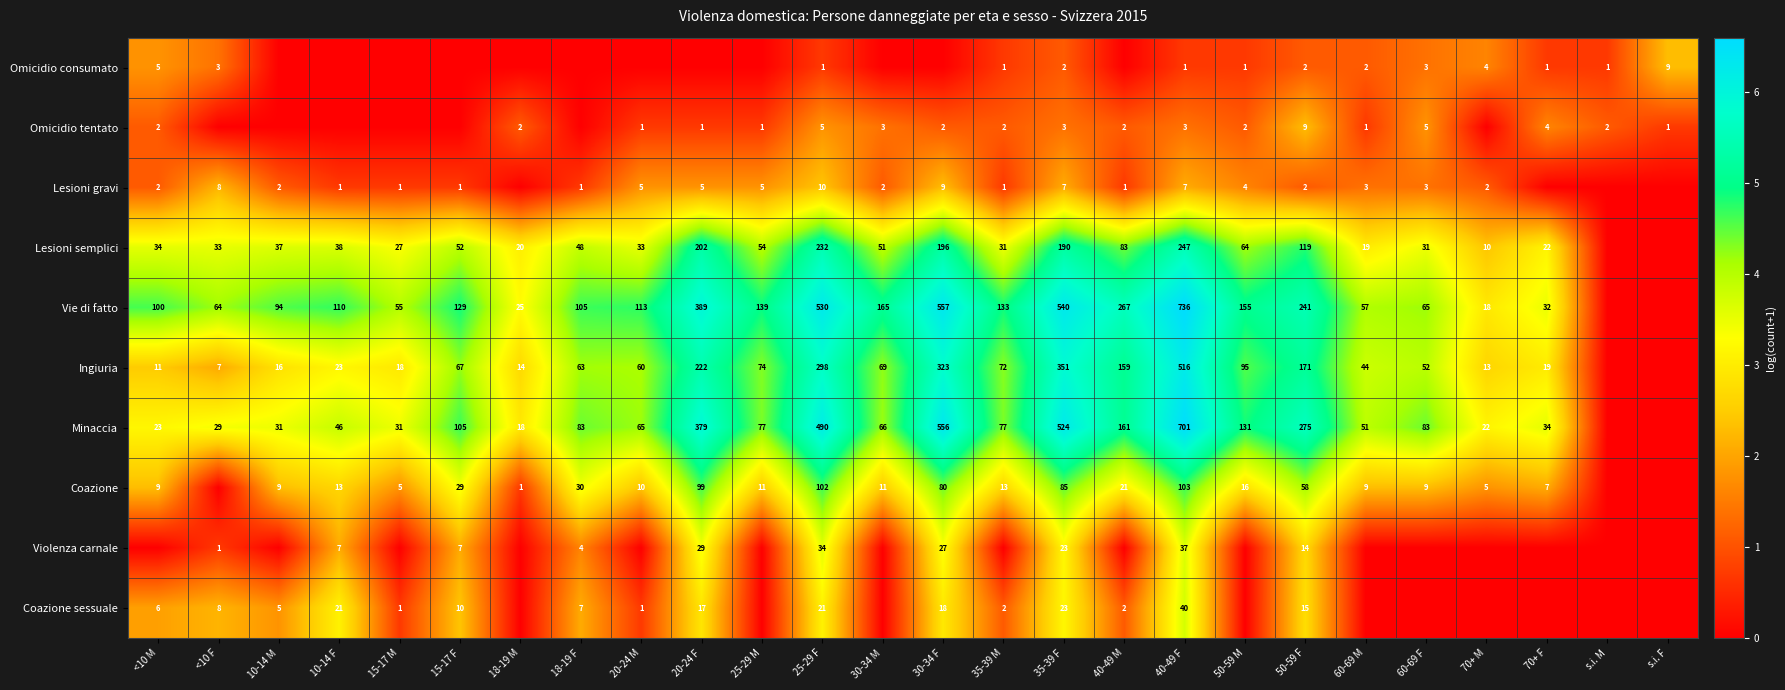

At which category is the sum across all series the highest?

40-49 F